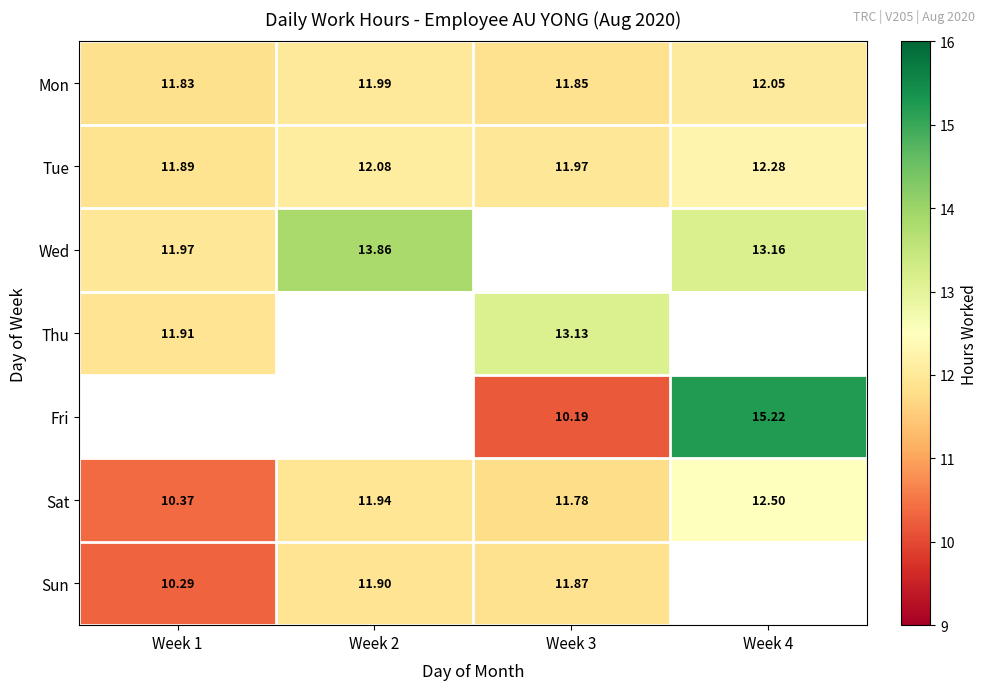

Rank the categories by Tue value from lowest to highest.

Week 1, Week 3, Week 2, Week 4